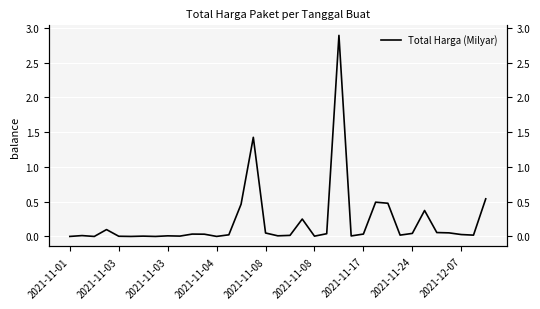

At which category does the data reach its first local valley?

2021-11-03